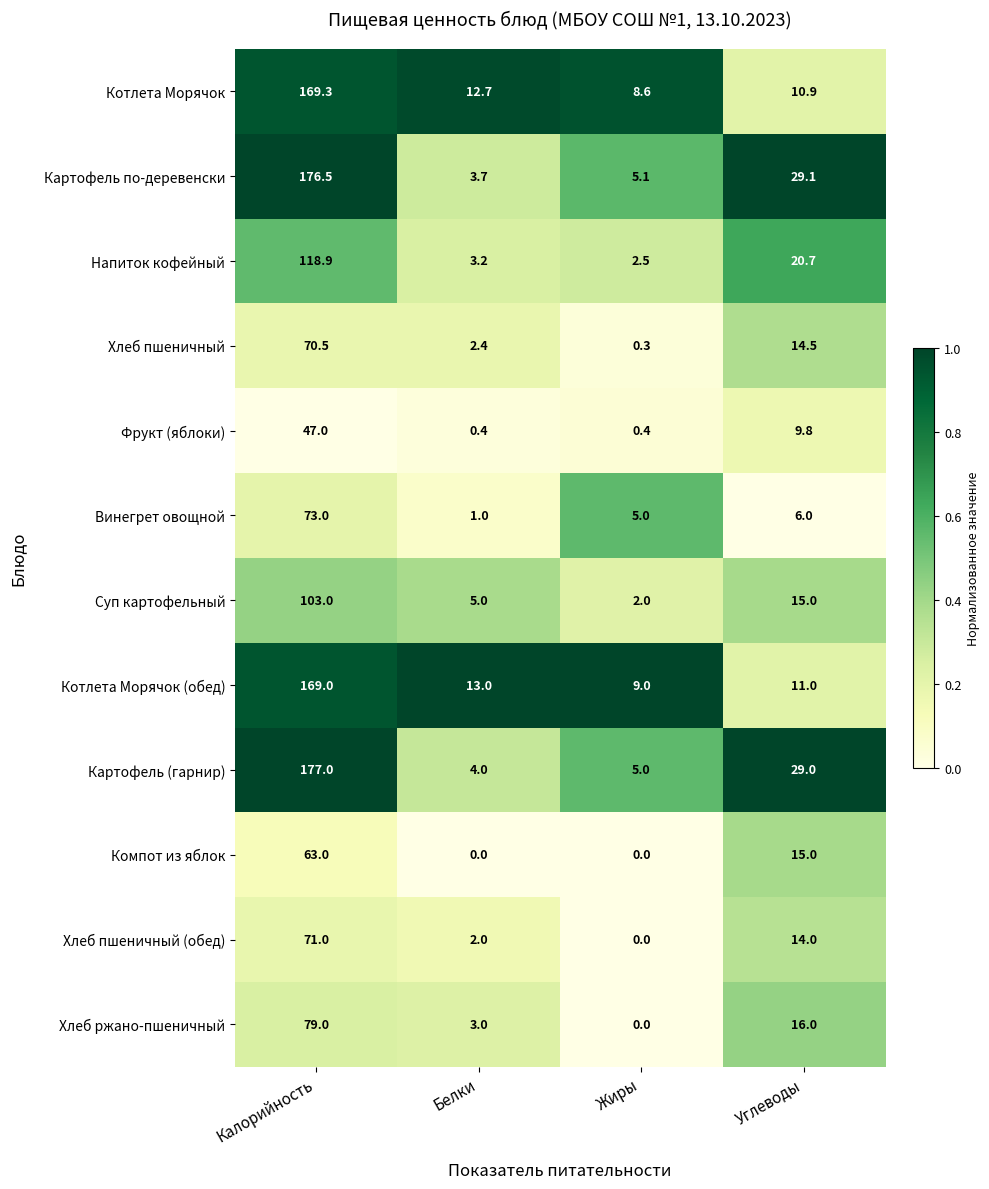

Is the value of Напиток кофейный at Белки greater than the value of Котлета Морячок at Белки?

No